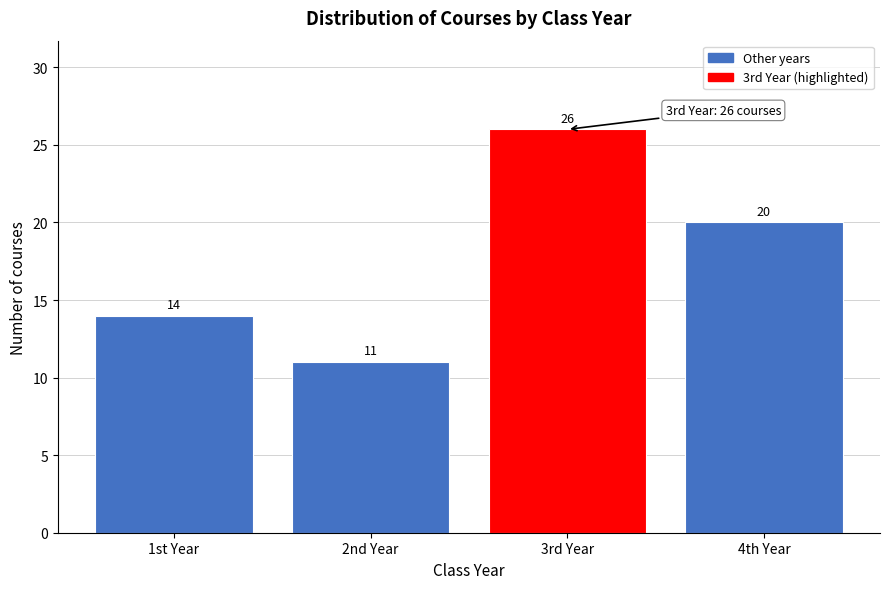

Reading left to right, transcribe all the data shown in this chart.

14	11	26	20